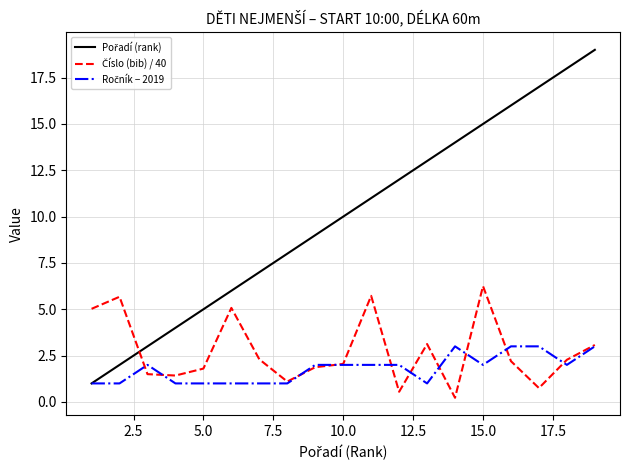

What is the minimum value shown in the chart?

0.2